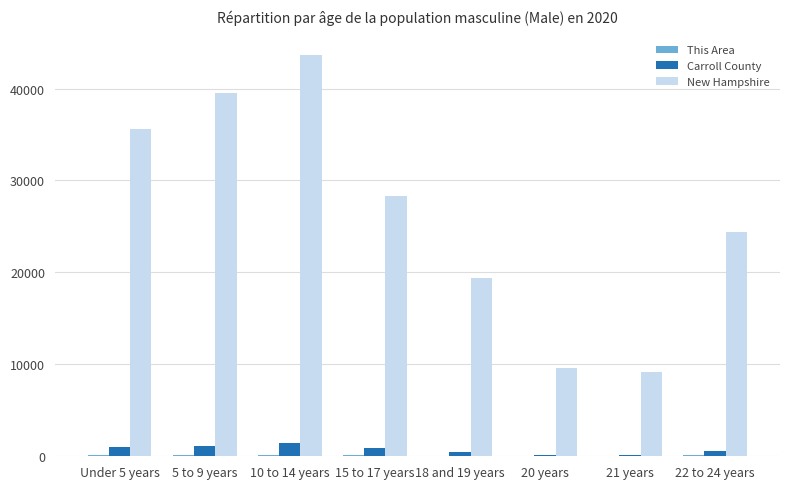

The value of New Hampshire at 15 to 17 years is 28340. True or false?

True